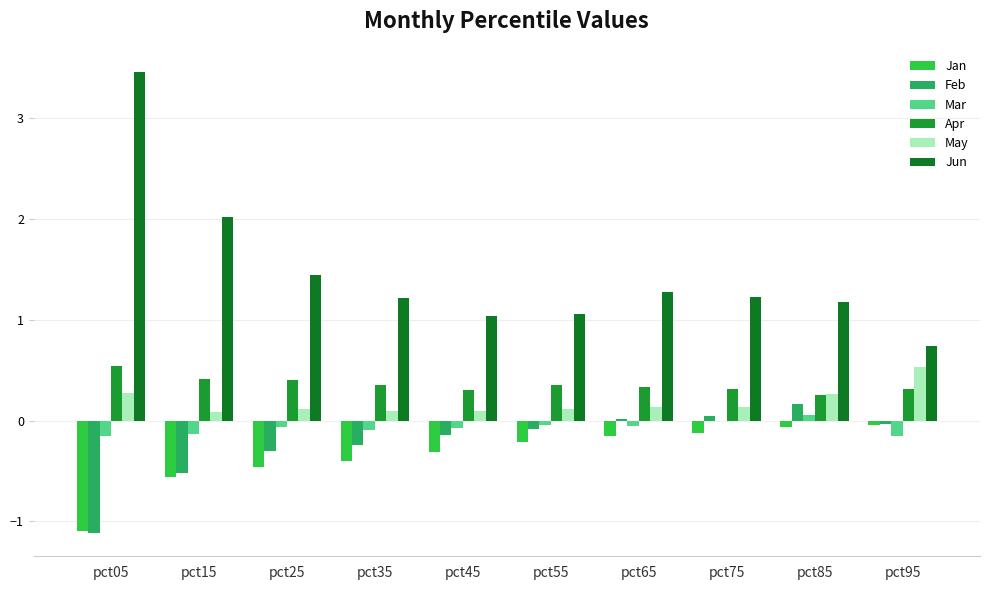

Reading left to right, transcribe all the data shown in this chart.

Jan: -1.1	-0.6	-0.5	-0.4	-0.3	-0.2	-0.2	-0.1	-0.1	-0.0
Feb: -1.1	-0.5	-0.3	-0.2	-0.1	-0.1	0.0	0.0	0.2	-0.0
Mar: -0.2	-0.1	-0.1	-0.1	-0.1	-0.0	-0.0	-0.0	0.1	-0.2
Apr: 0.5	0.4	0.4	0.4	0.3	0.4	0.3	0.3	0.3	0.3
May: 0.3	0.1	0.1	0.1	0.1	0.1	0.1	0.1	0.3	0.5
Jun: 3.5	2.0	1.4	1.2	1.0	1.1	1.3	1.2	1.2	0.7